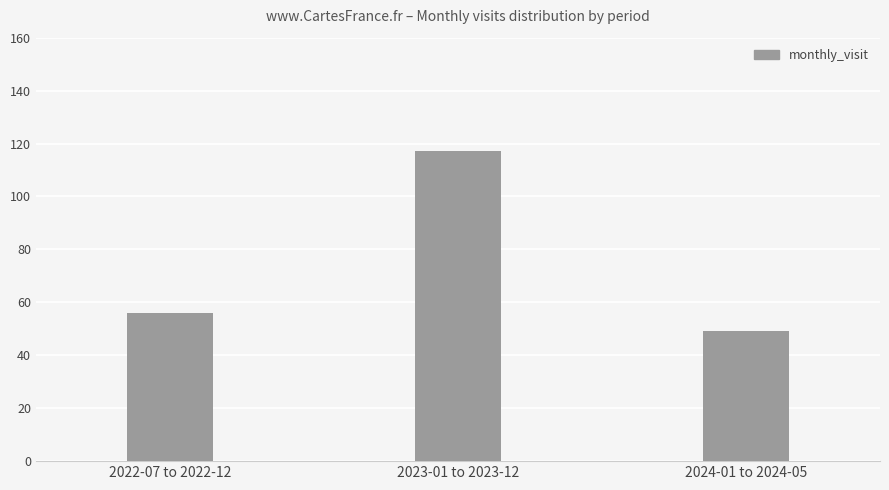

List the labels in order of value, smallest first.

2024-01 to 2024-05, 2022-07 to 2022-12, 2023-01 to 2023-12